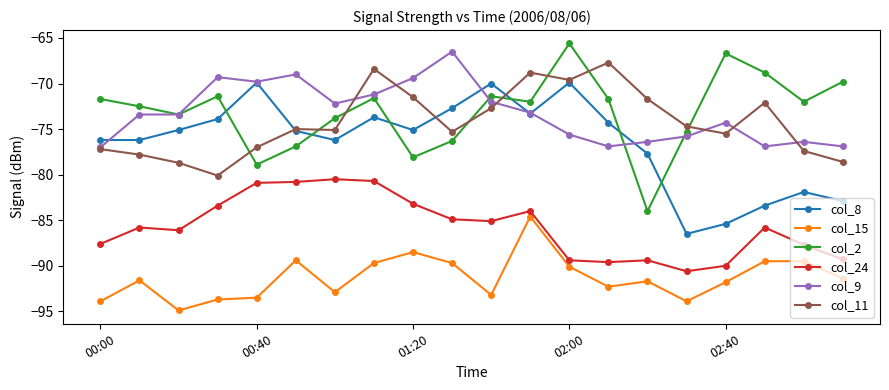

What is the difference between the second highest and second lowest values in the col_9 series?

7.9